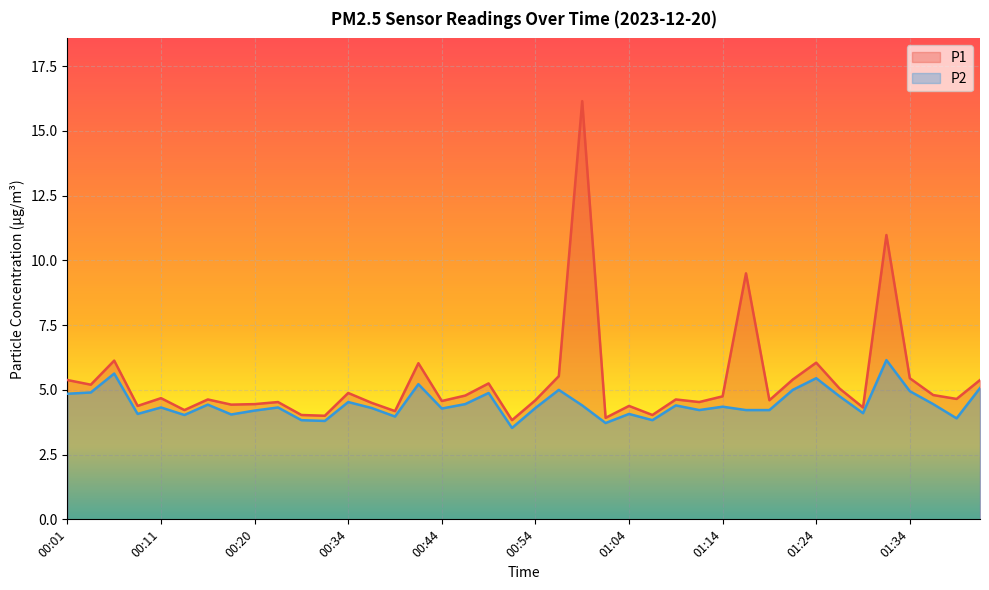

Which category has the highest value in the P1 series?

00:59